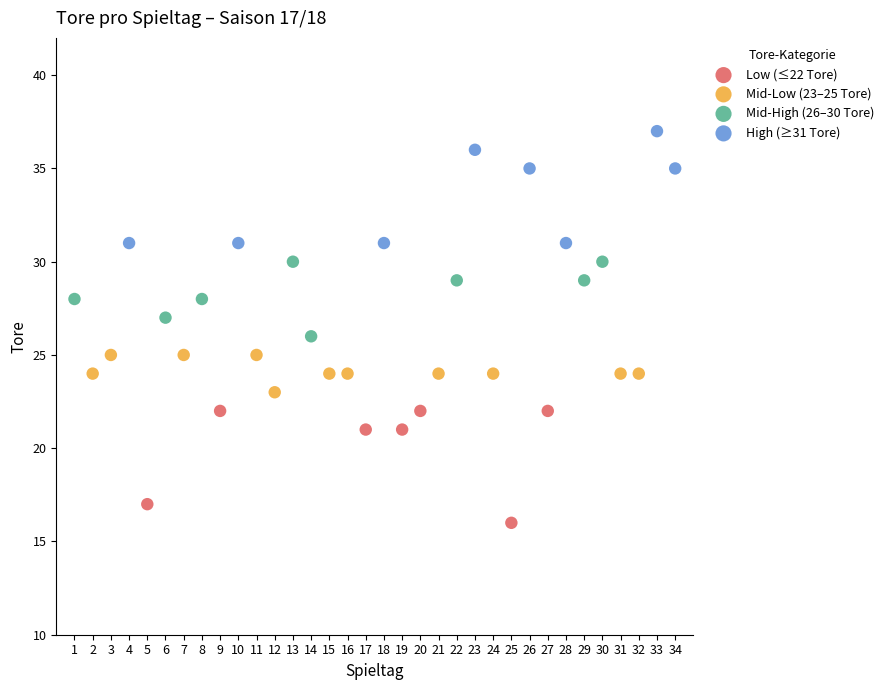

Which series reaches the minimum Y coordinate?

Low (≤22 Tore)